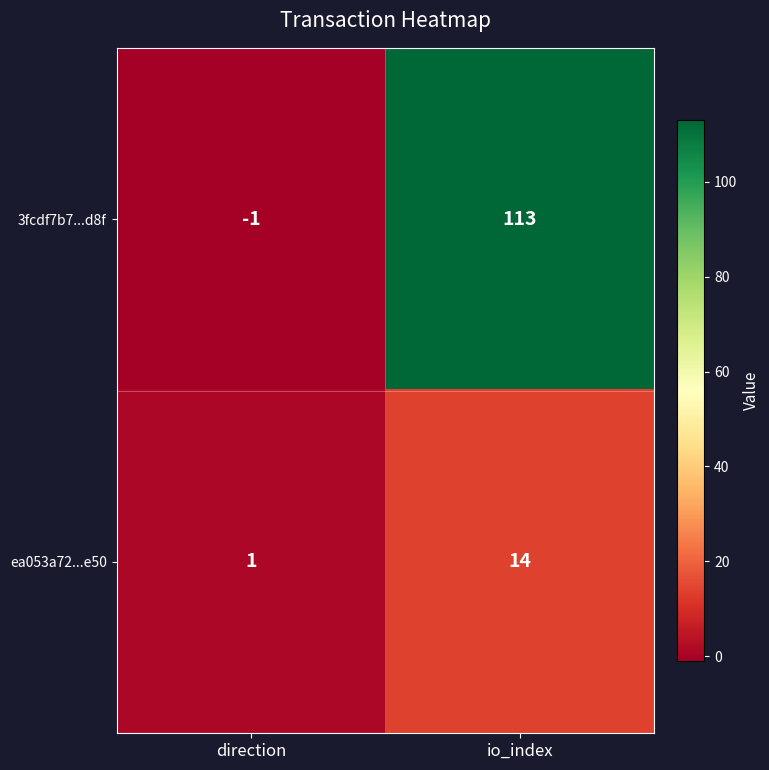

List the series in order of their overall mean, highest first.

3fcdf7b7...d8f, ea053a72...e50